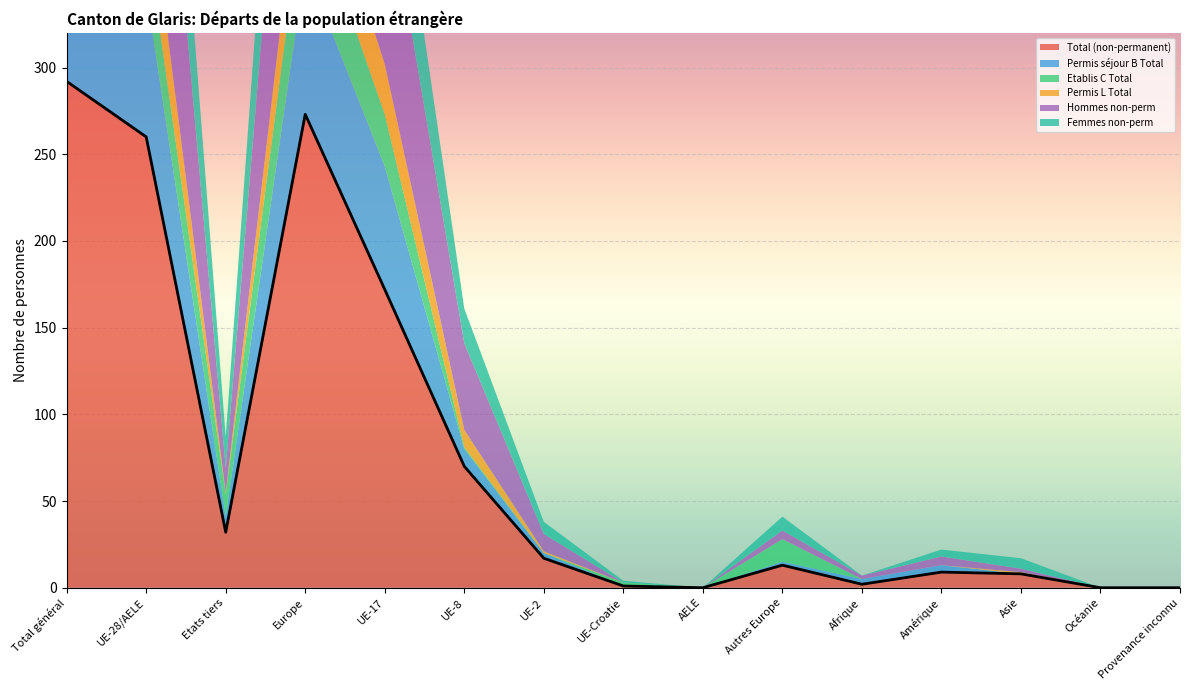

Is it true that Femmes non-perm equals 29 at UE-8?

False